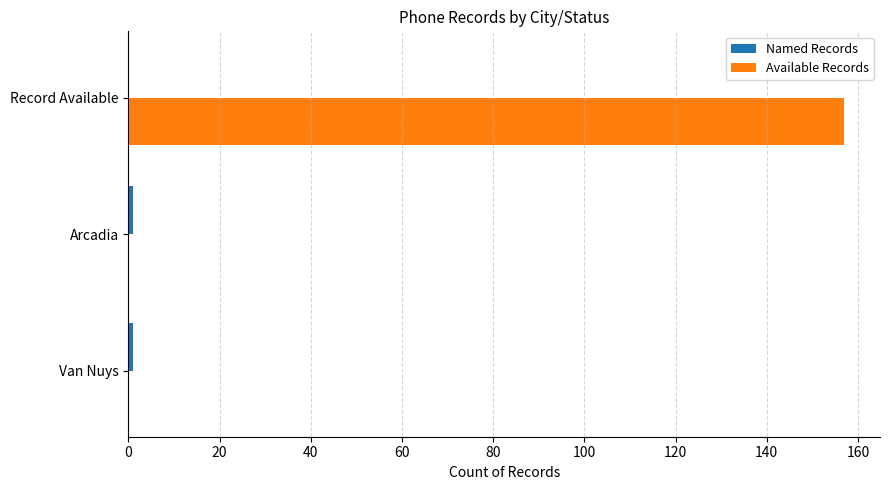

At which category is the sum across all series the highest?

Record Available